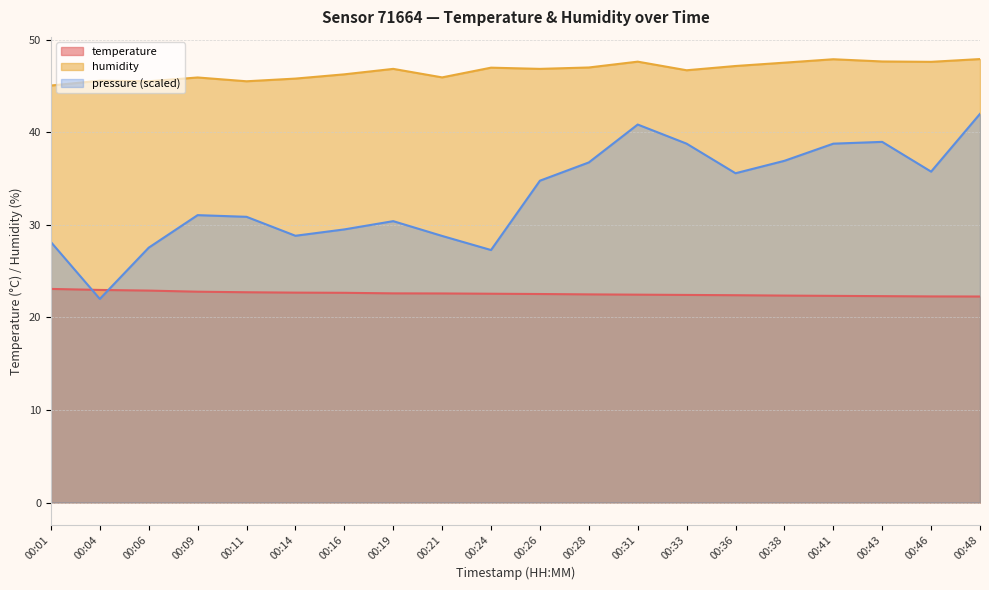

At which category is the sum across all series the highest?

00:48